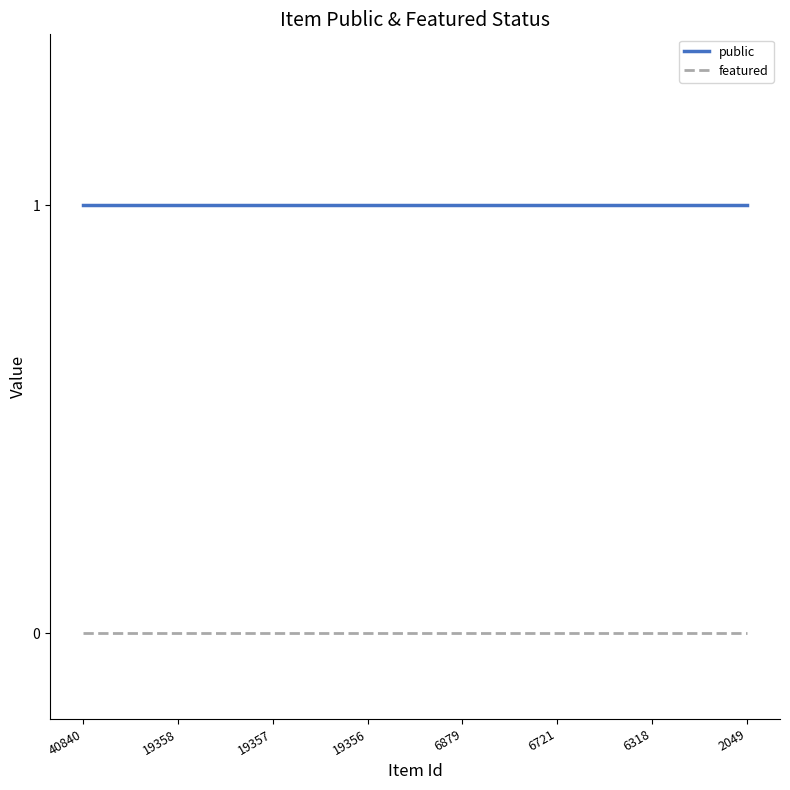

Which series has the largest total across all categories?

public